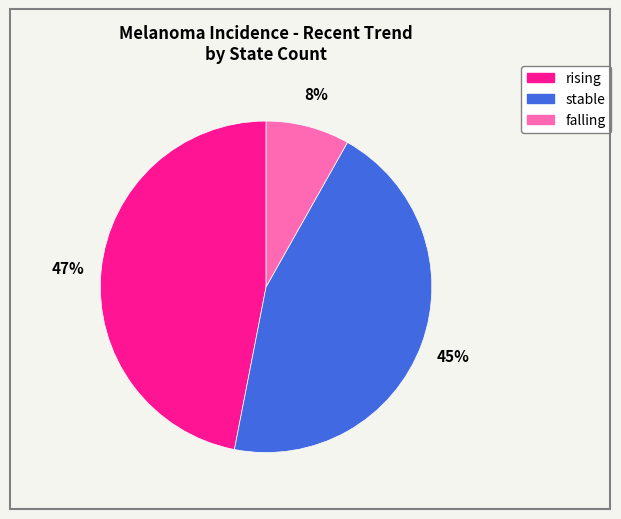

Which category has the smallest portion of the pie?

falling